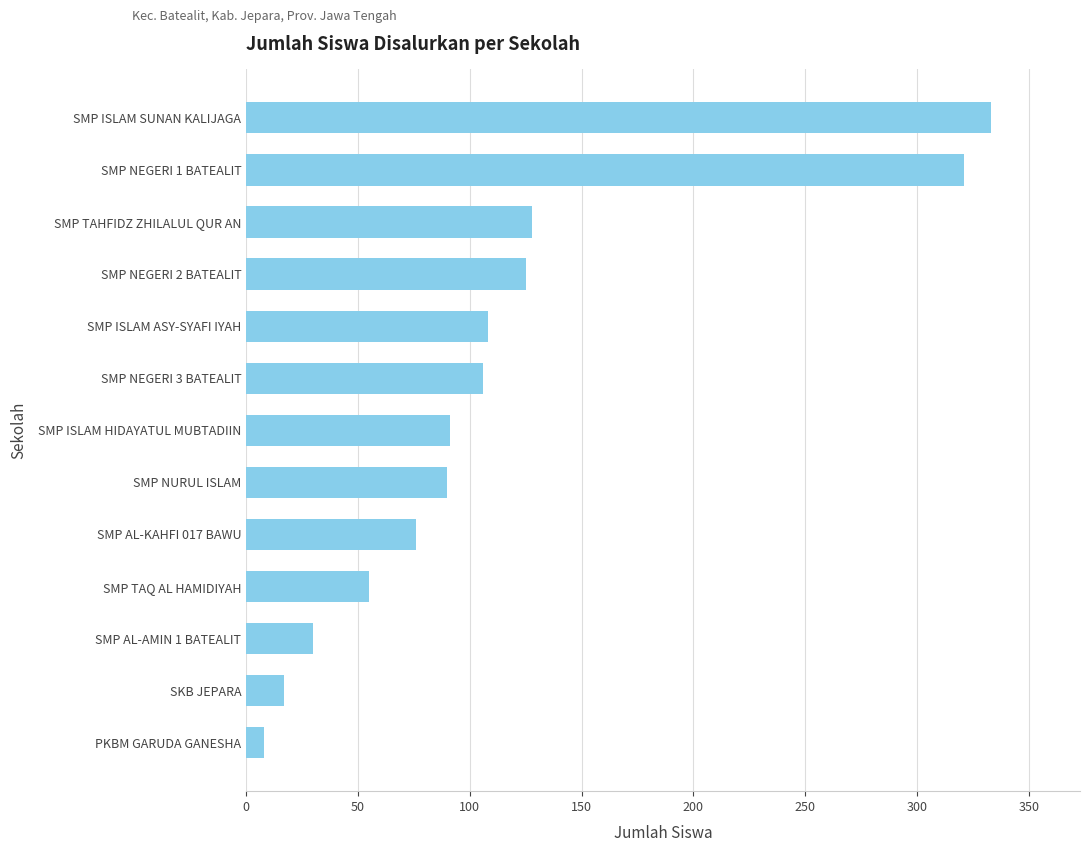

True or false: the data shows 55 at SMP TAQ AL HAMIDIYAH.

True